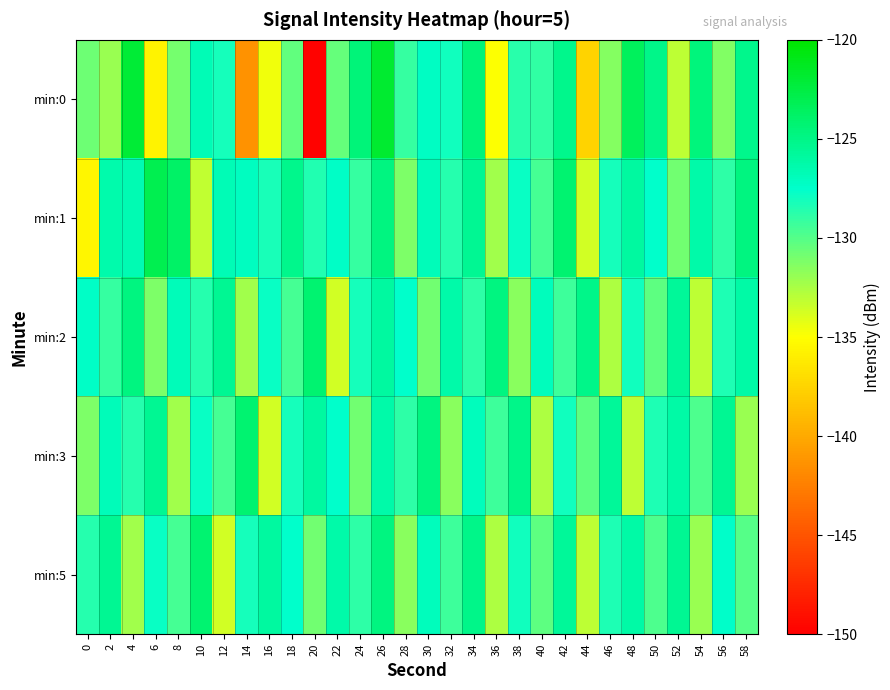

Rank the series at 40 from lowest to highest value.

min:3, min:5, min:1, min:0, min:2